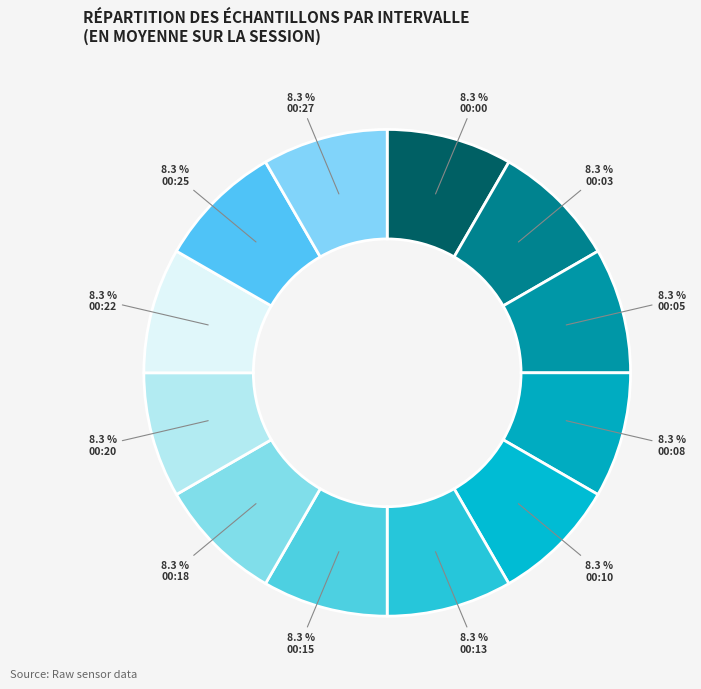

Approximately how many times larger is the value at 00:15 compared to 00:22?

1.0